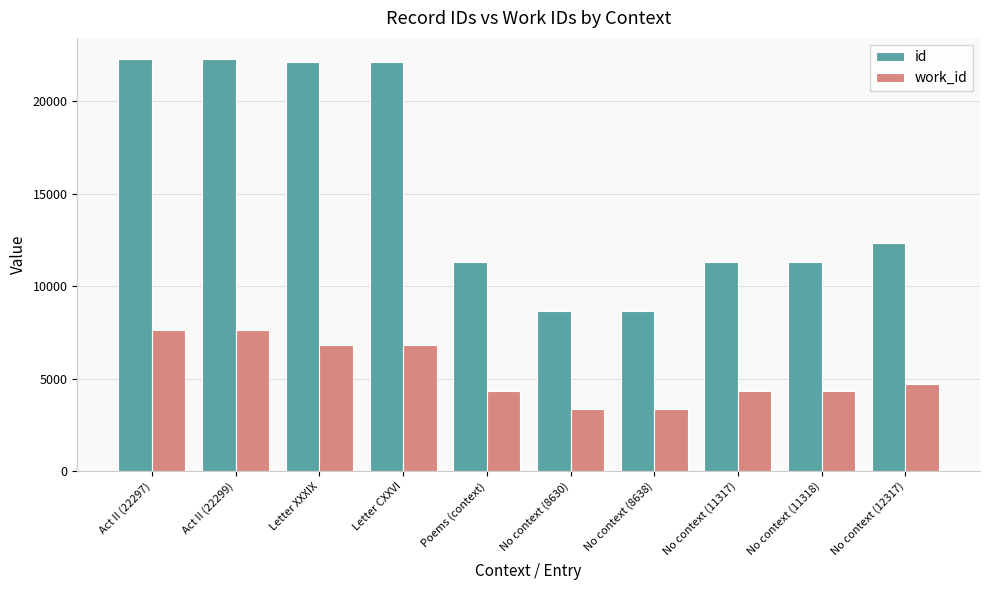

Where does the id series first go above 12317?

Act II (22297)